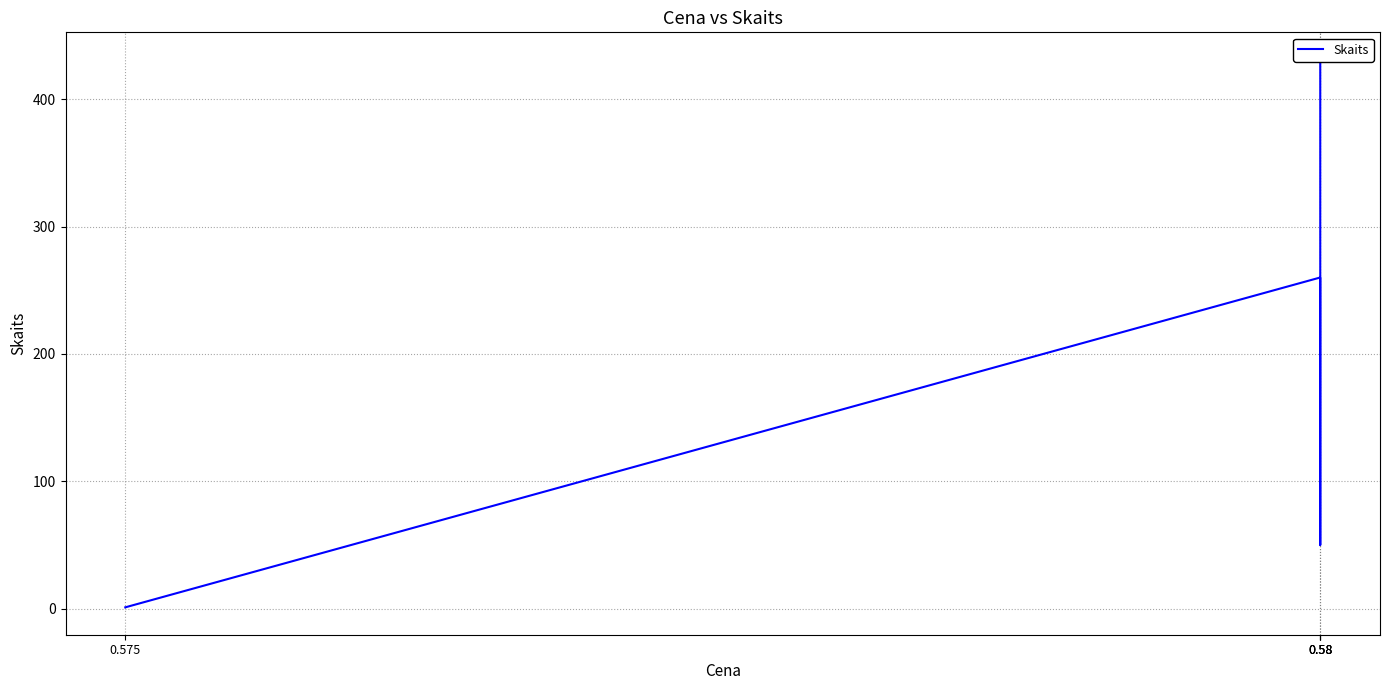

Which label corresponds to the largest value in the chart?

0.58